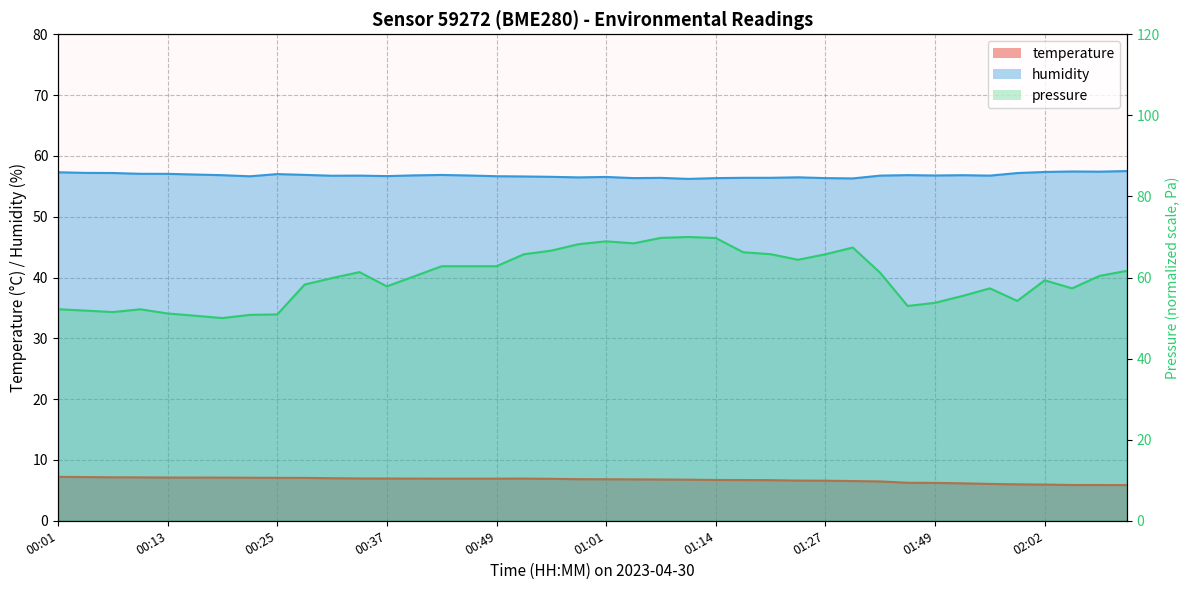

Does the chart have visible grid lines?

Yes